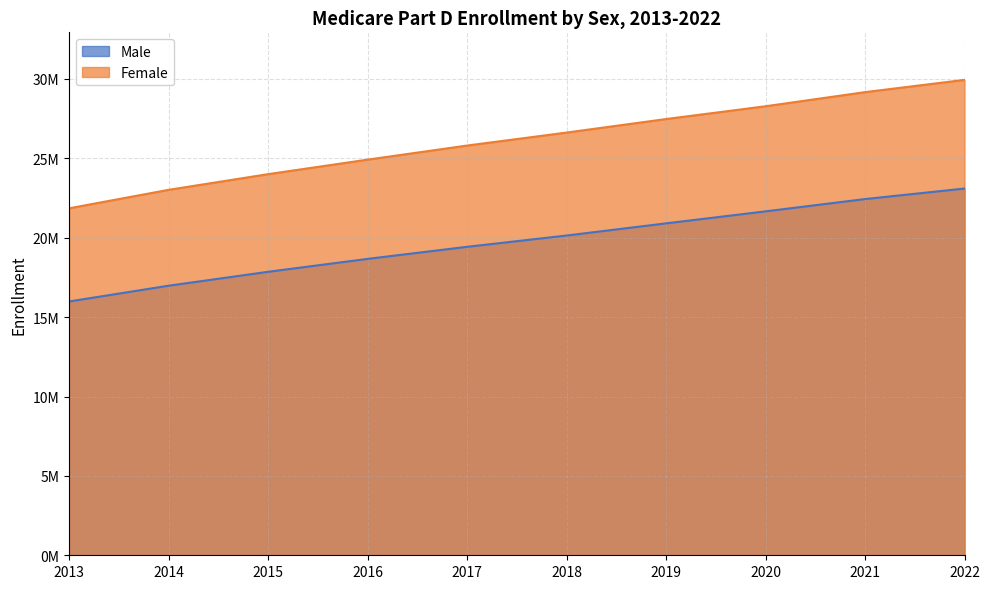

Reading left to right, extract all data points from this chart.

Male: 2013=15985496	2014=16978292	2015=17854496	2016=18667665	2017=19428287	2018=20139188	2019=20905524	2020=21661198	2021=22436111	2022=23098945
Female: 2013=21854116	2014=23017220	2015=24004960	2016=24919351	2017=25807056	2018=26624224	2019=27476626	2020=28281716	2021=29171507	2022=29943652